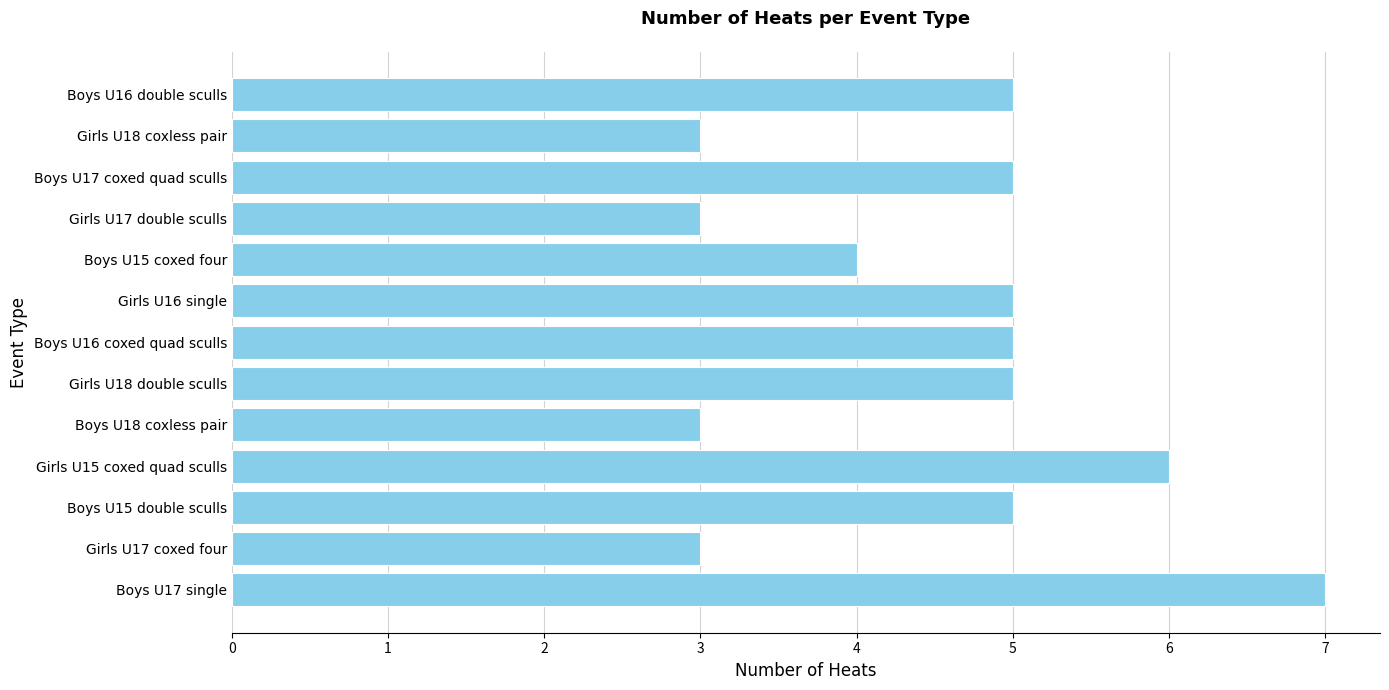

True or false: the data shows 3 at Girls U18 coxless pair.

True